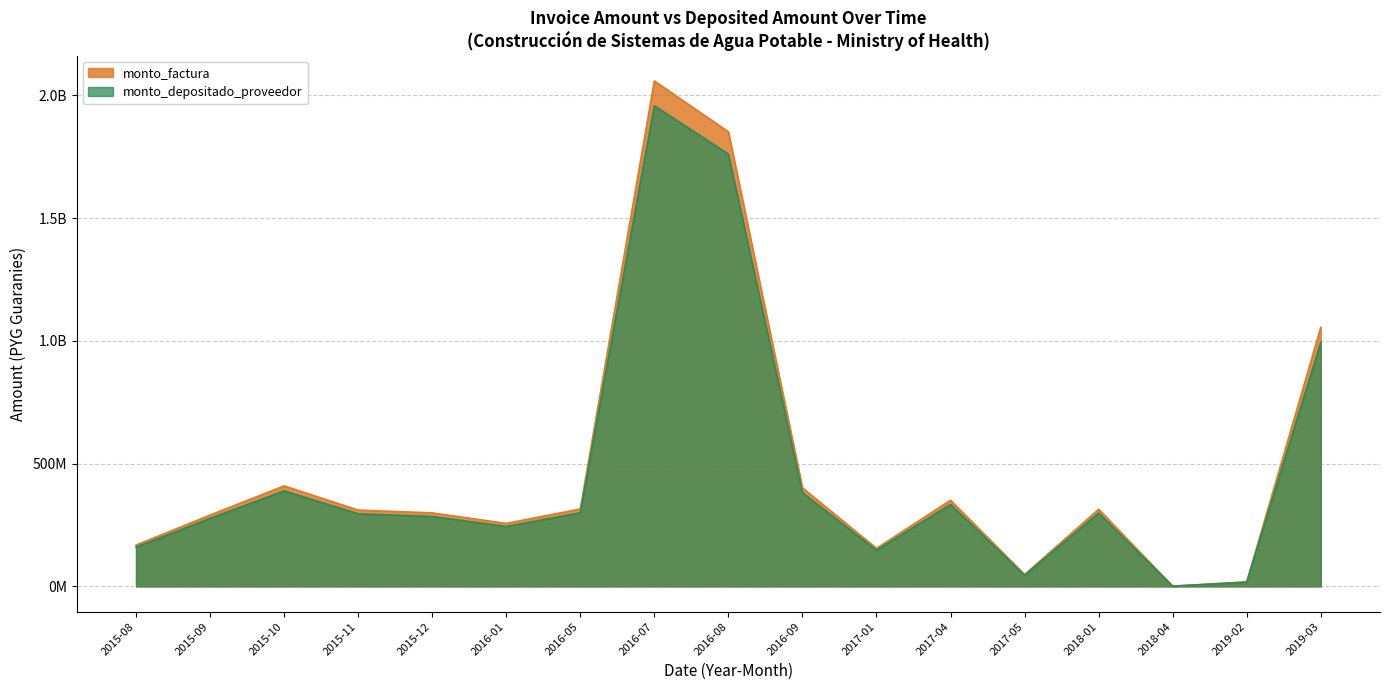

At 2019-02, list the series in order from largest to smallest.

monto_factura, monto_depositado_proveedor